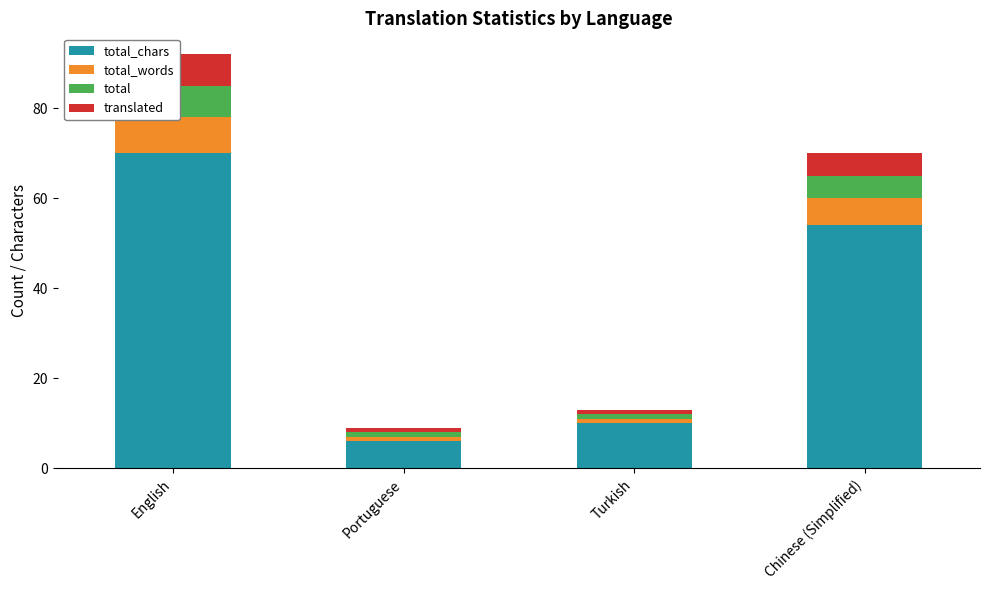

How many bars are there in each group?

4